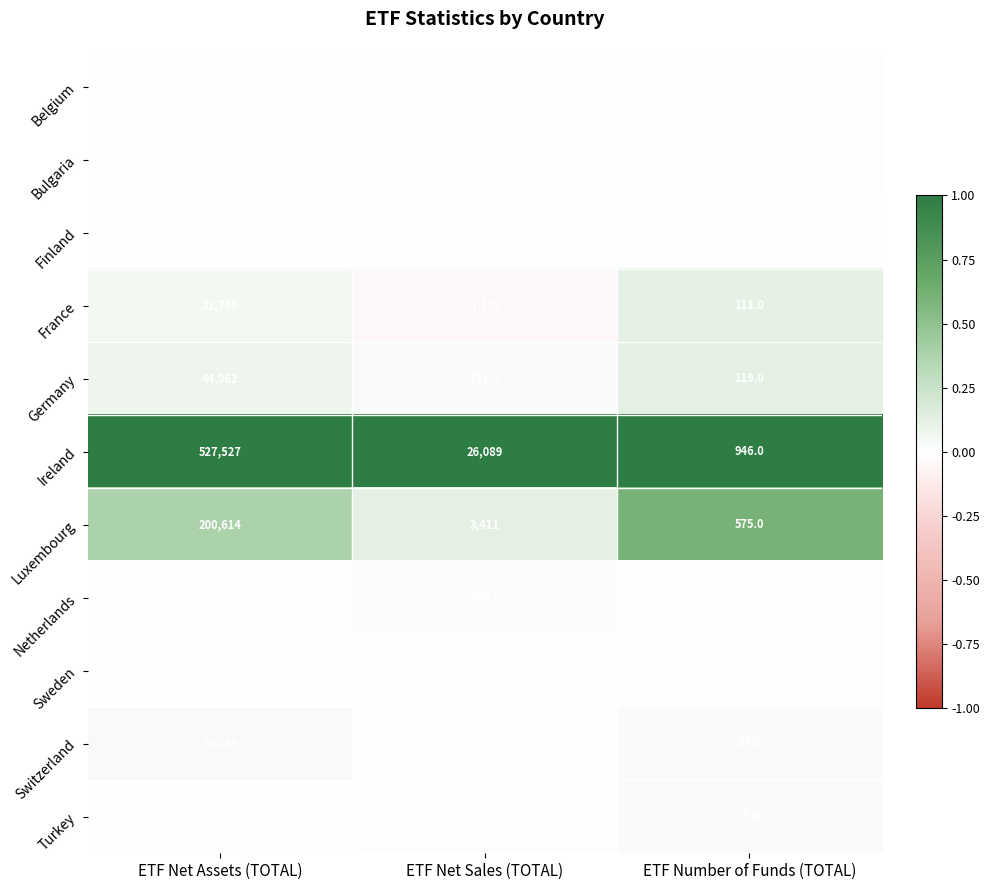

Between ETF Net Sales (TOTAL) and ETF Number of Funds (TOTAL), which series saw the biggest shift?

Ireland